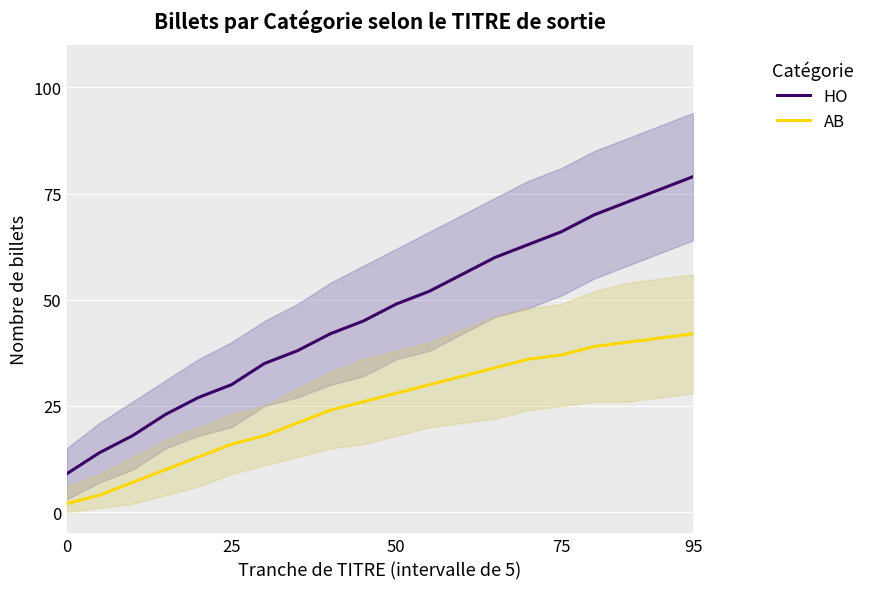

Reading right to left, list all the values displayed in this chart.

HO: 79	76	73	70	66	63	60	56	52	49	45	42	38	35	30	27	23	18	14	9
AB: 42	41	40	39	37	36	34	32	30	28	26	24	21	18	16	13	10	7	4	2